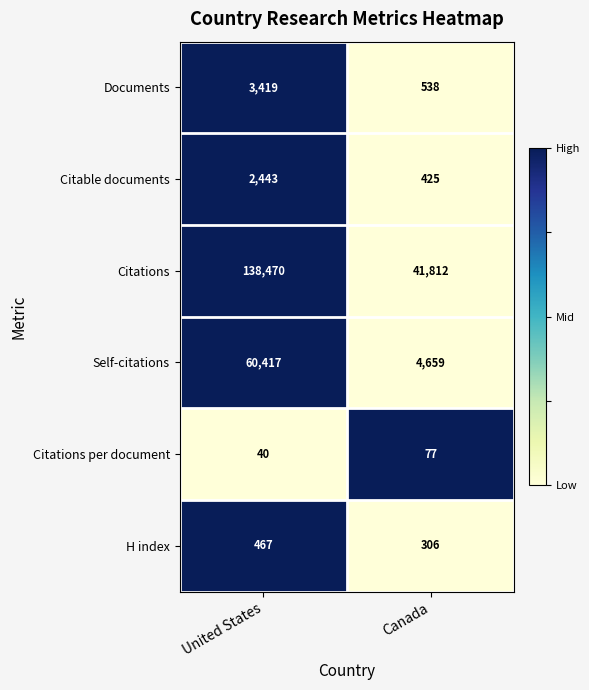

Reading right to left, transcribe all the data shown in this chart.

Documents: Canada=538	United States=3419
Citable documents: Canada=425	United States=2443
Citations: Canada=41812	United States=138470
Self-citations: Canada=4659	United States=60417
Citations per document: Canada=77	United States=40
H index: Canada=306	United States=467